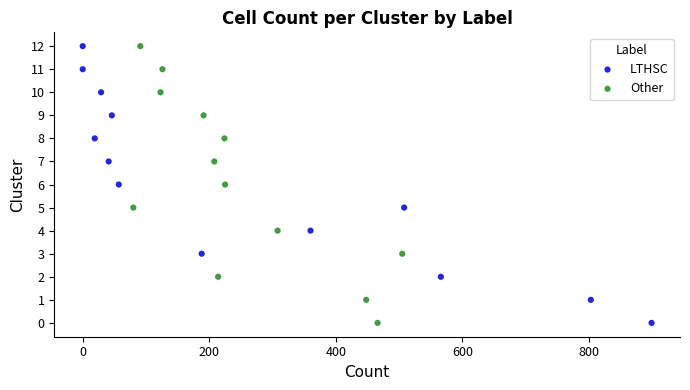

What are all the series names shown in the legend?

LTHSC, Other